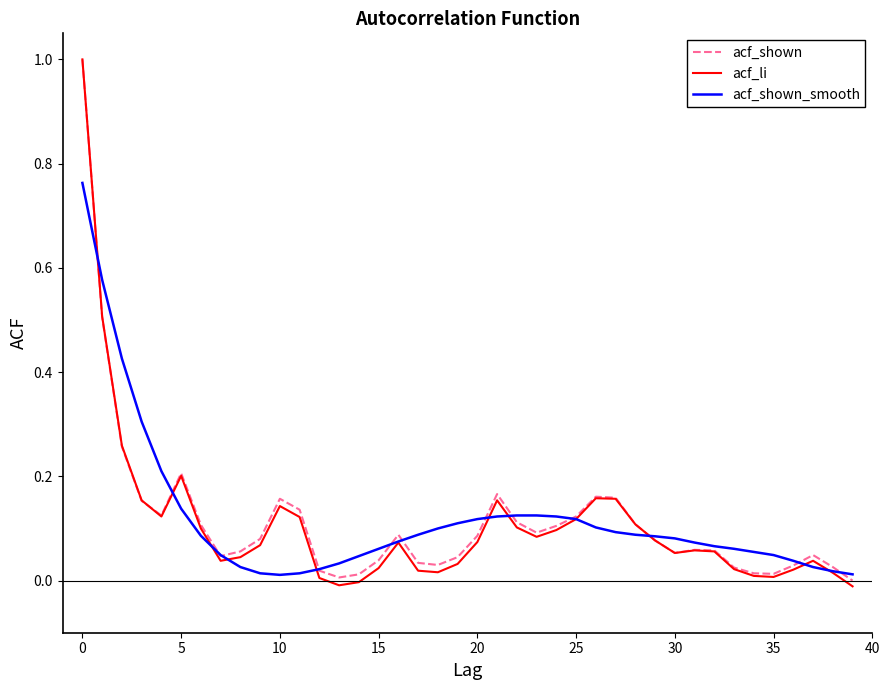

In acf_shown, how many points are lower than both neighbors (excluding endpoints)?

7